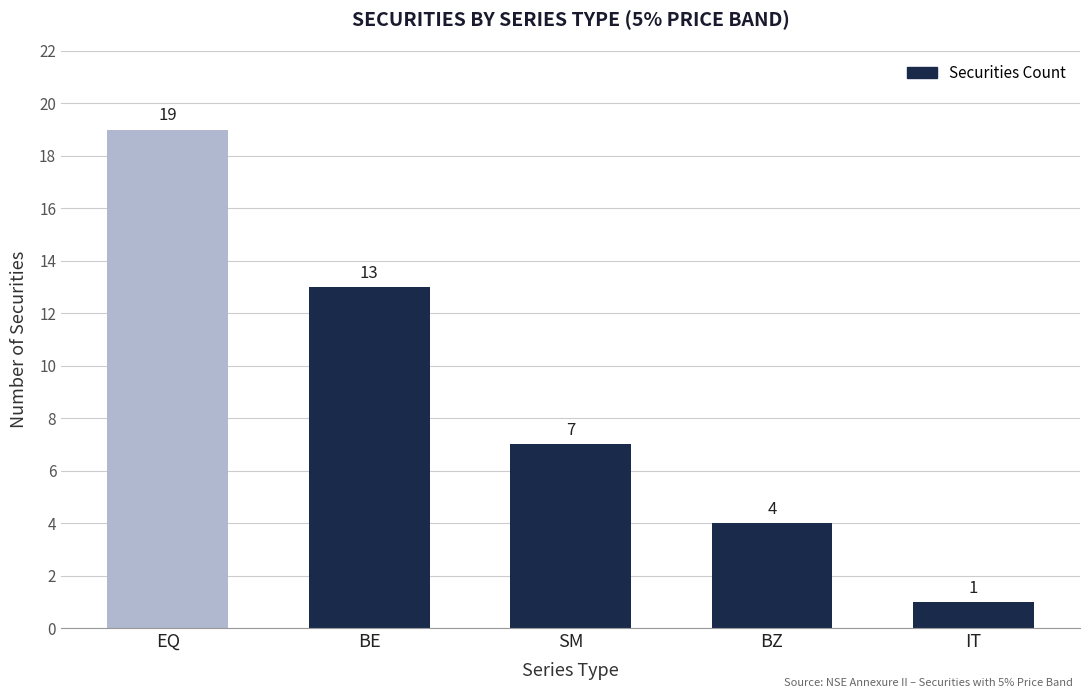

Reading right to left, transcribe all the data shown in this chart.

1	4	7	13	19